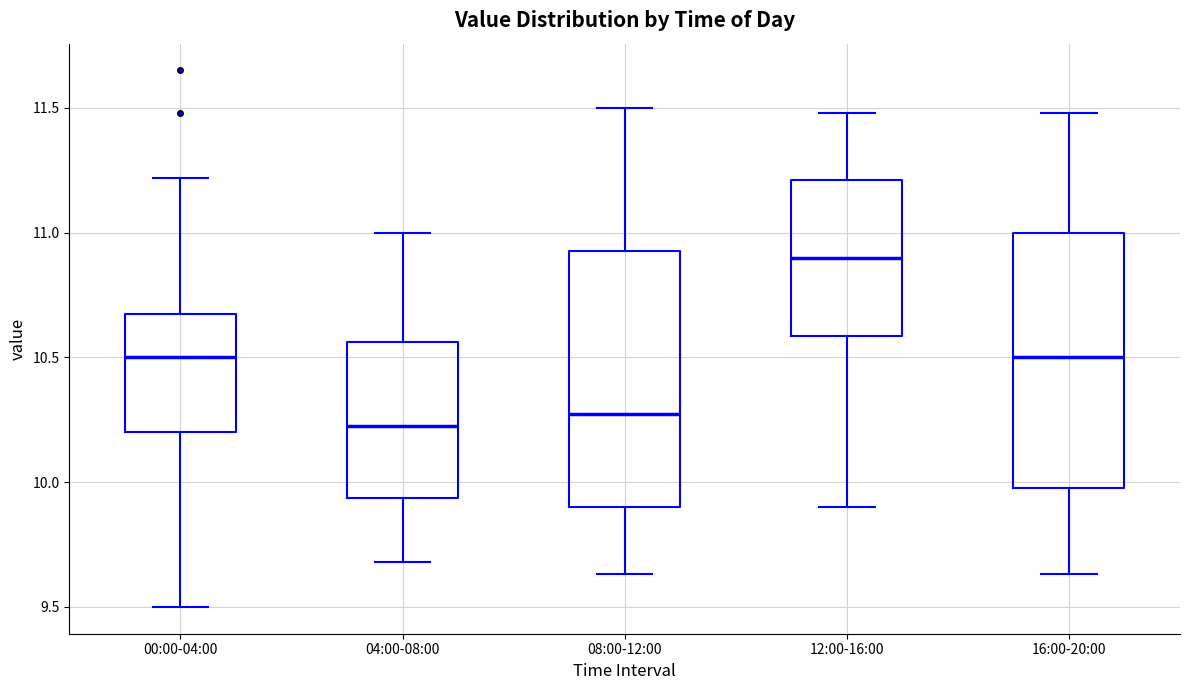

Where does the lower whisker of the box for 04:00-08:00 end on the y-axis? The values are not printed on the chart, so give them approximately, as read against the axis.

9.70